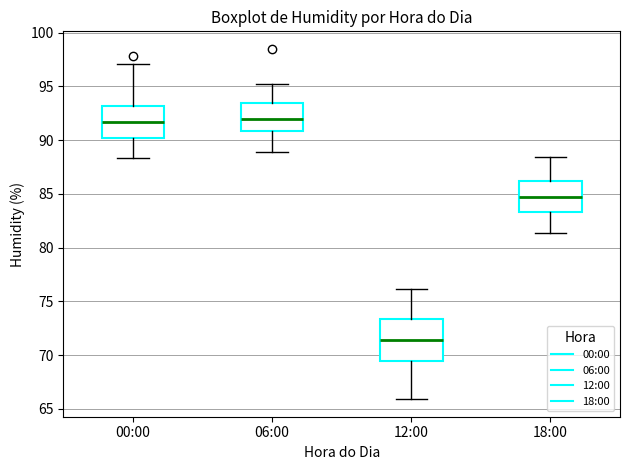

Reading left to right, read every box against the y-axis: the position of its median line, the range the box covers, and the ends of its whiskers. The values are not printed on the chart, so give them approximately, as read against the axis.

00:00: median 91.5, box 90.0 to 93.0, whiskers 88.5 to 97.0
06:00: median 92.0, box 91.0 to 93.5, whiskers 89.0 to 95.0
12:00: median 71.5, box 69.5 to 73.5, whiskers 66.0 to 76.0
18:00: median 84.5, box 83.5 to 86.0, whiskers 81.5 to 88.5